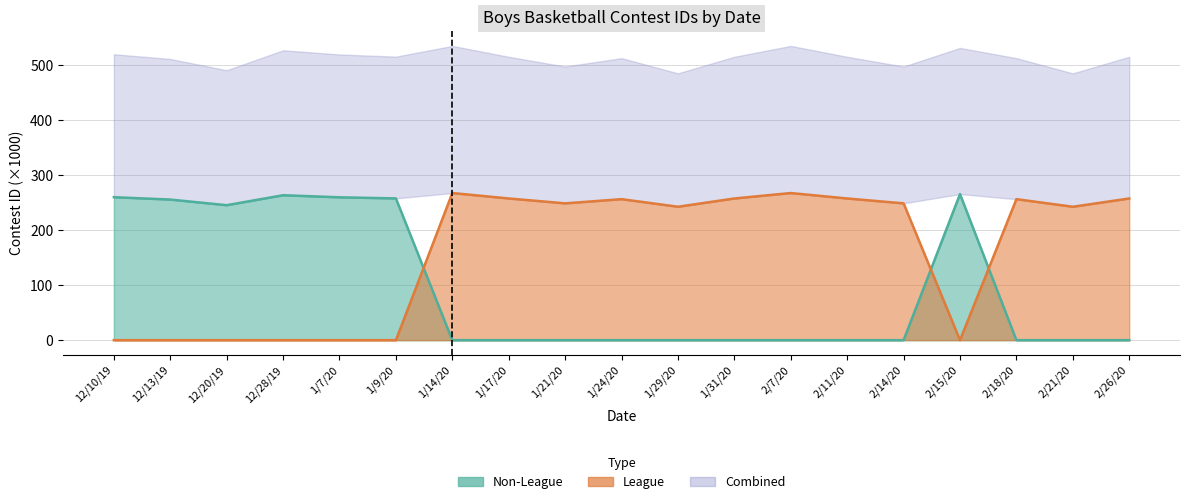

Rank the categories by League value from highest to lowest.

2/7/20, 1/14/20, 2/26/20, 1/31/20, 2/11/20, 1/17/20, 2/18/20, 1/24/20, 2/14/20, 1/21/20, 1/29/20, 2/21/20, 12/10/19, 12/13/19, 12/20/19, 12/28/19, 1/7/20, 1/9/20, 2/15/20